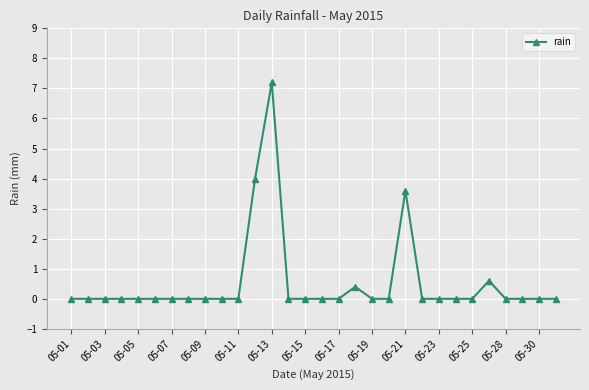

True or false: there are more than 1 points higher than both neighbors.

True